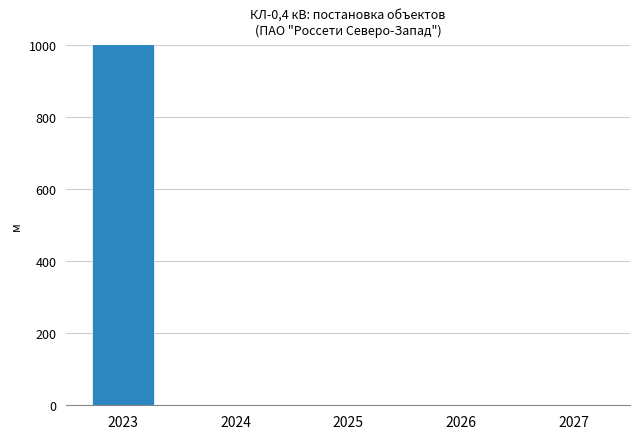

Between 2026 and 2025, which is larger?

2026